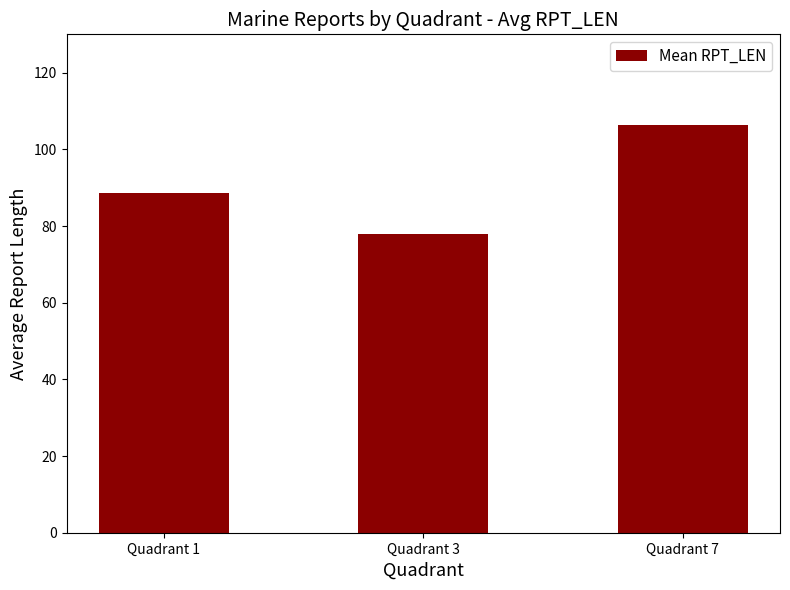

What is the difference between the maximum and minimum values?

28.2